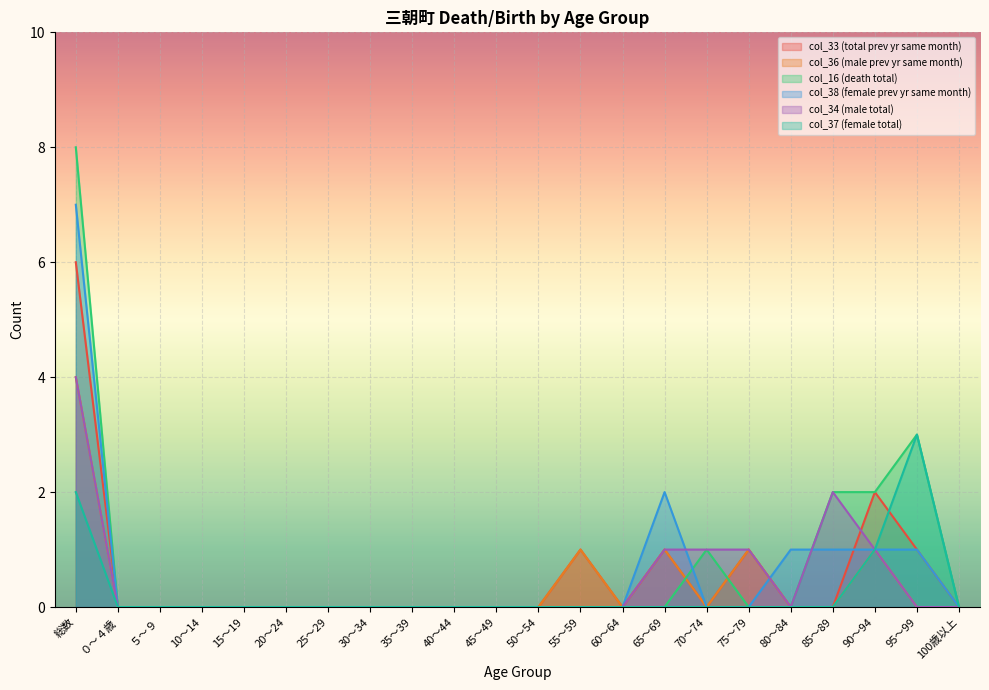

The value of col_37 (female total) at 70～74 is 1. True or false?

False